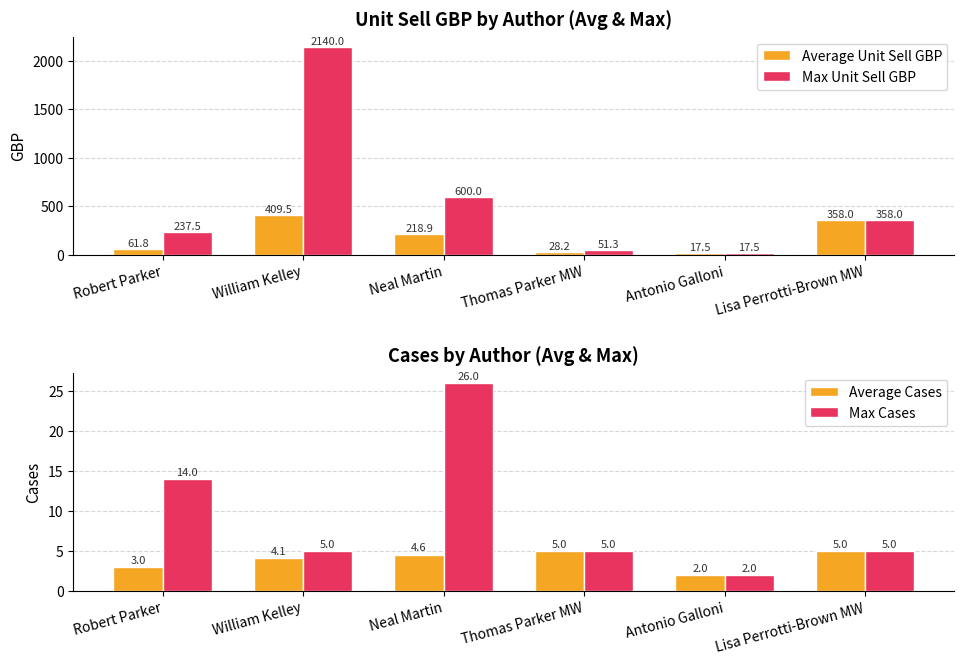

Where does the Max Cases series first go above 5?

Robert Parker